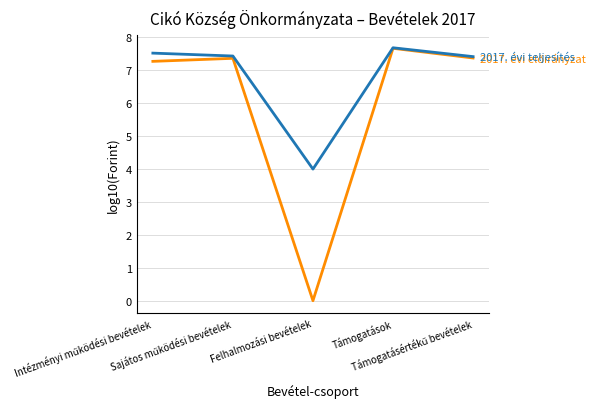

What is the maximum value shown in the chart?

7.7